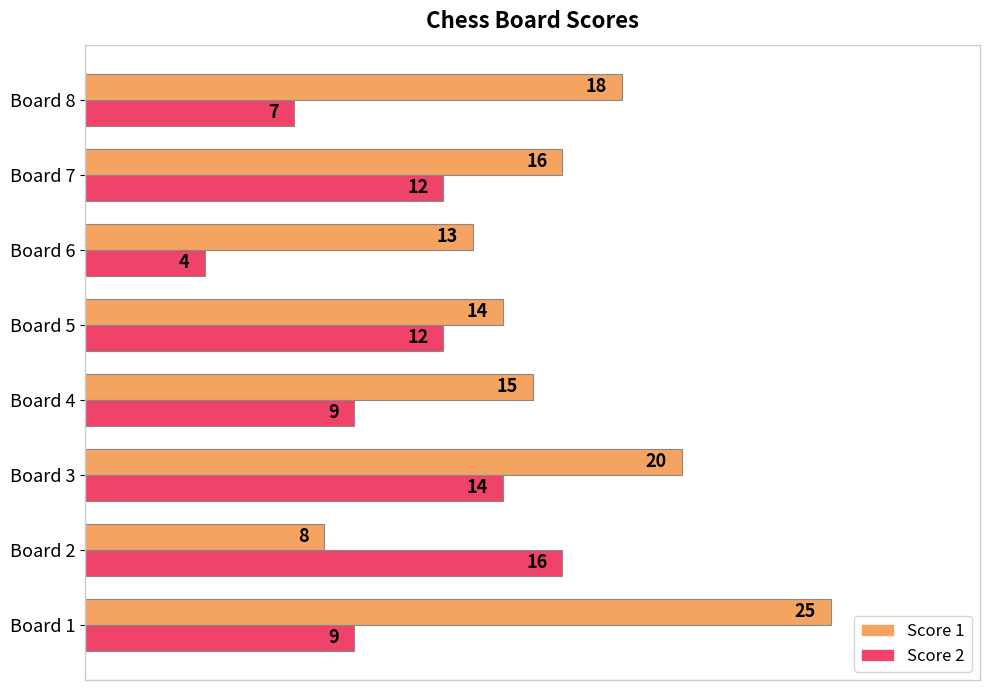

What is the lowest value of the Score 1 series?

8